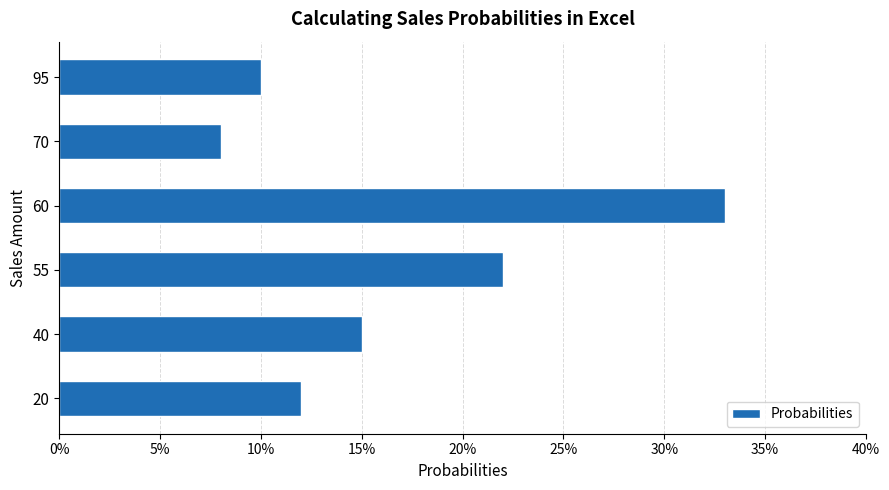

Rank the categories by value from lowest to highest.

70, 95, 20, 40, 55, 60